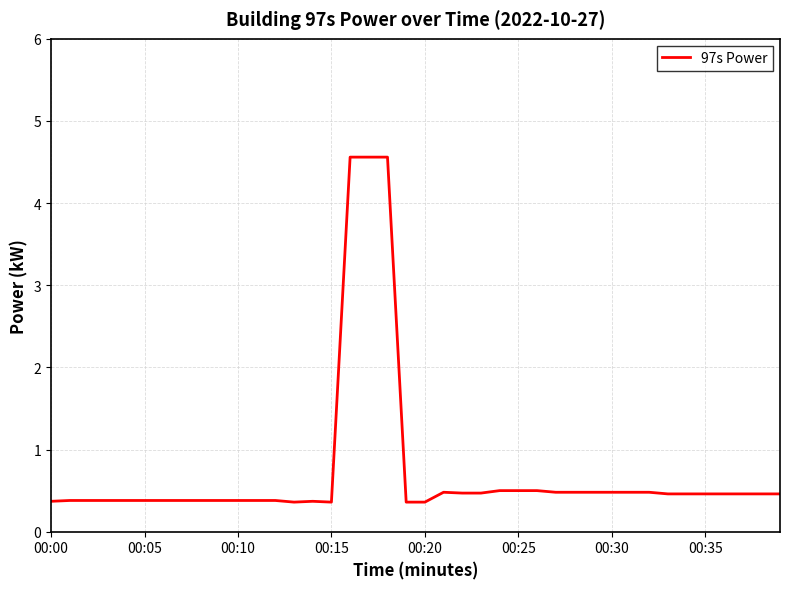

What is the maximum value shown in the chart?

4.6